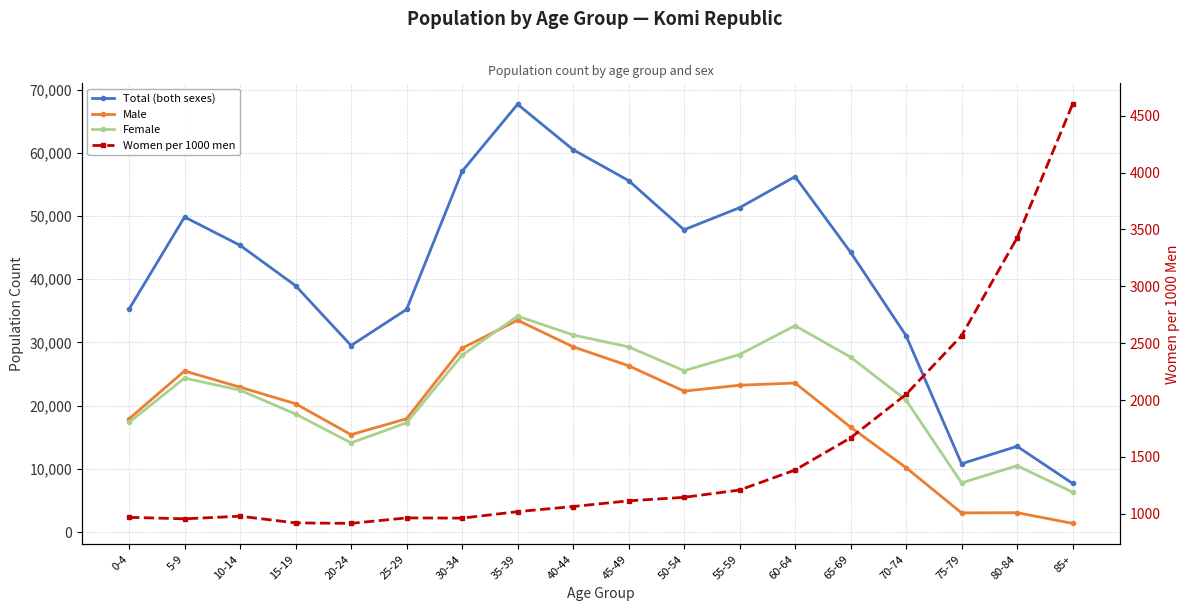

True or false: Male and Total (both sexes) intersect in this chart.

False